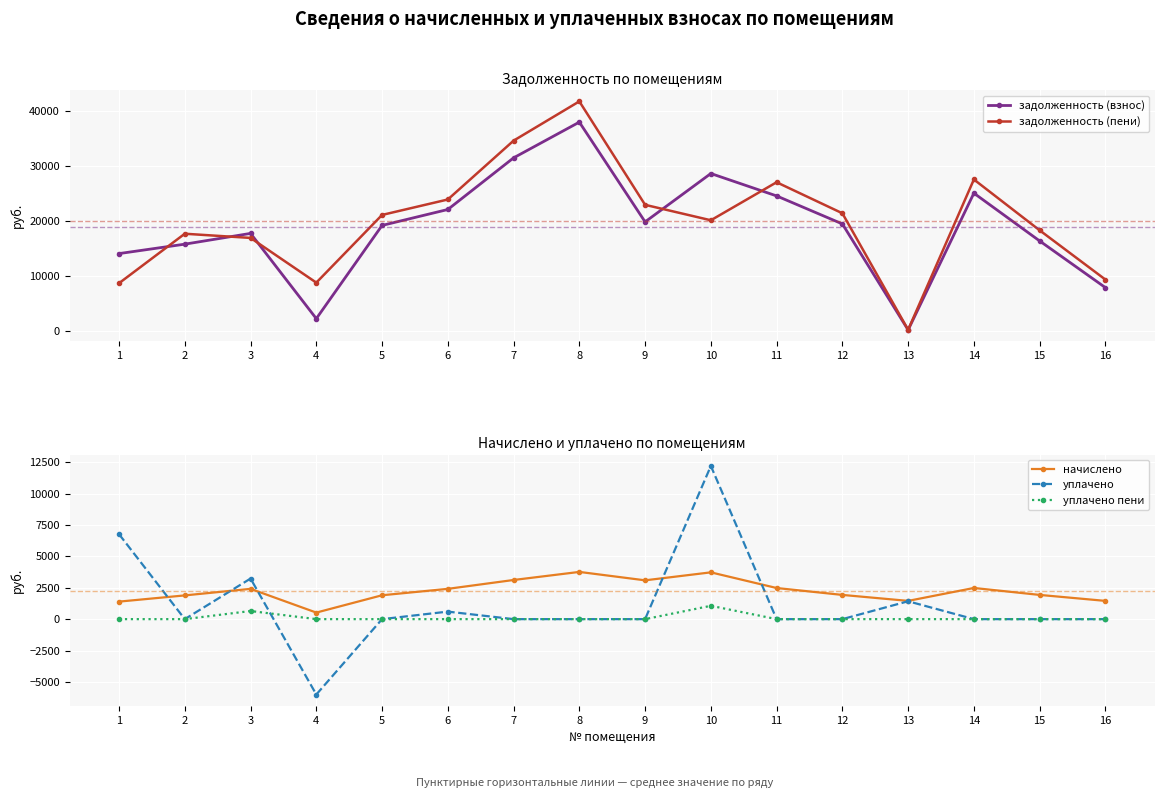

At which label does начислено first exceed 2414?

3